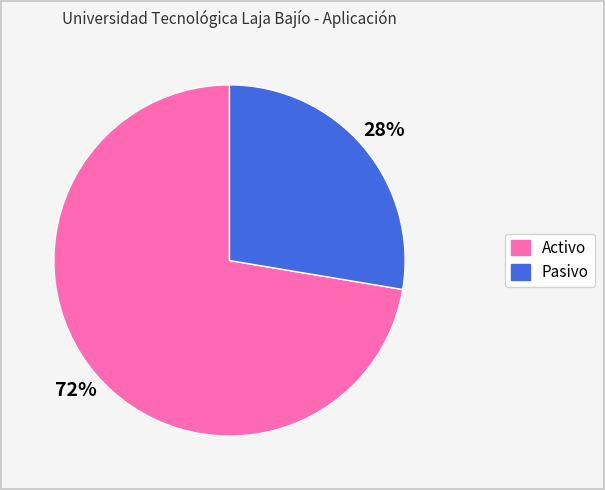

Which category has the smallest portion of the pie?

Pasivo